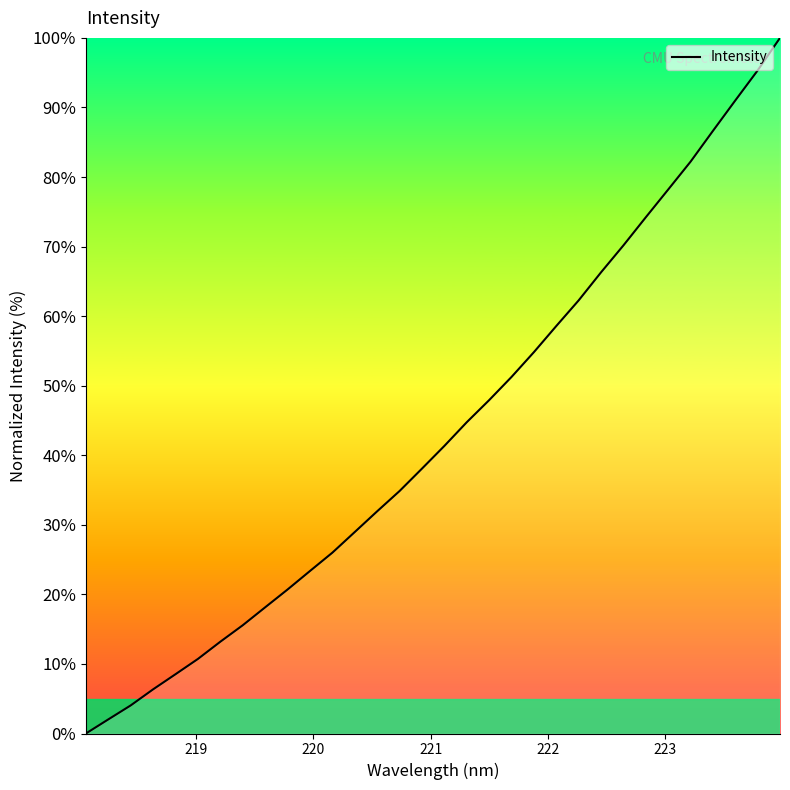

What is the difference between the maximum and minimum values?

100.0